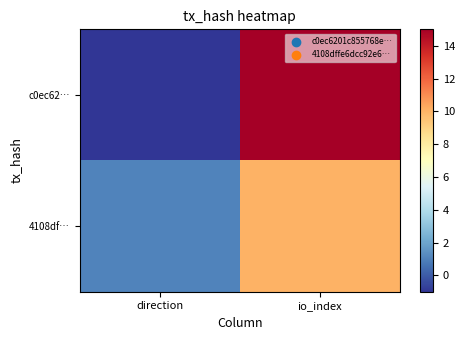

List the series in order of their peak value, highest first.

c0ec62…, 4108df…